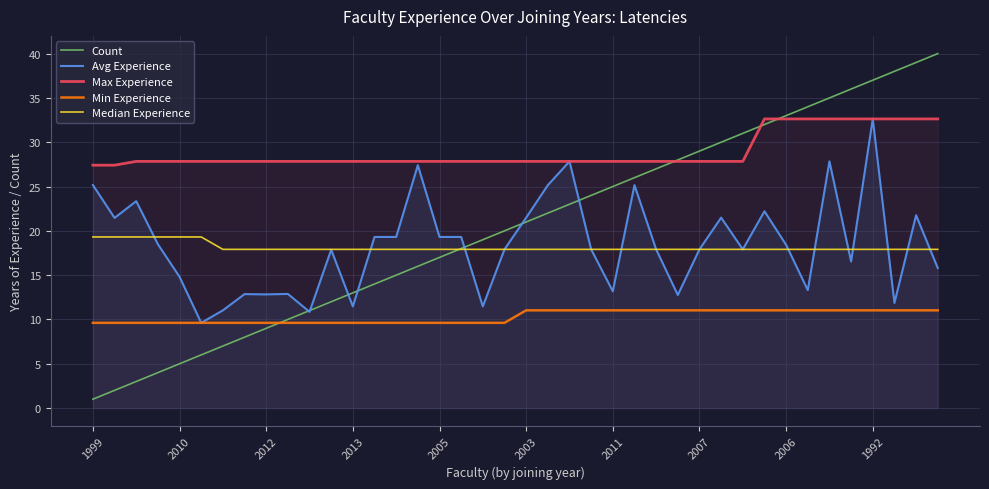

Does the chart display data point markers on the line(s)?

No